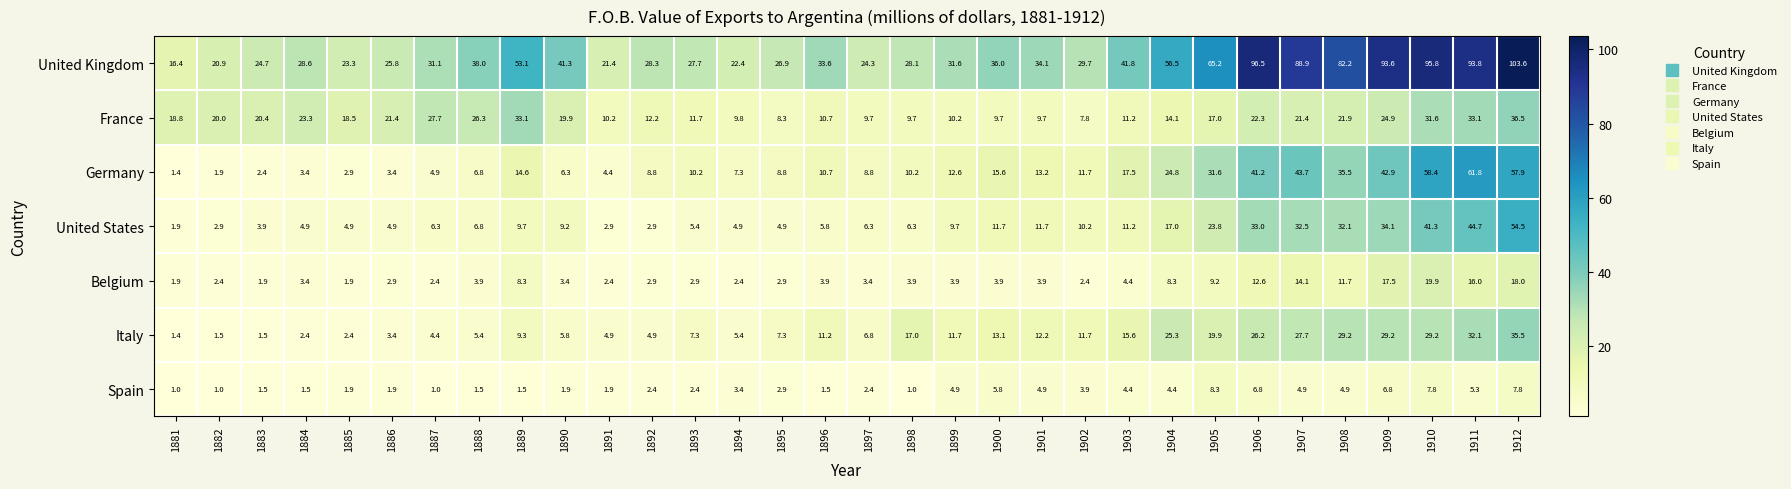

At which label does United Kingdom first exceed 33?

1888